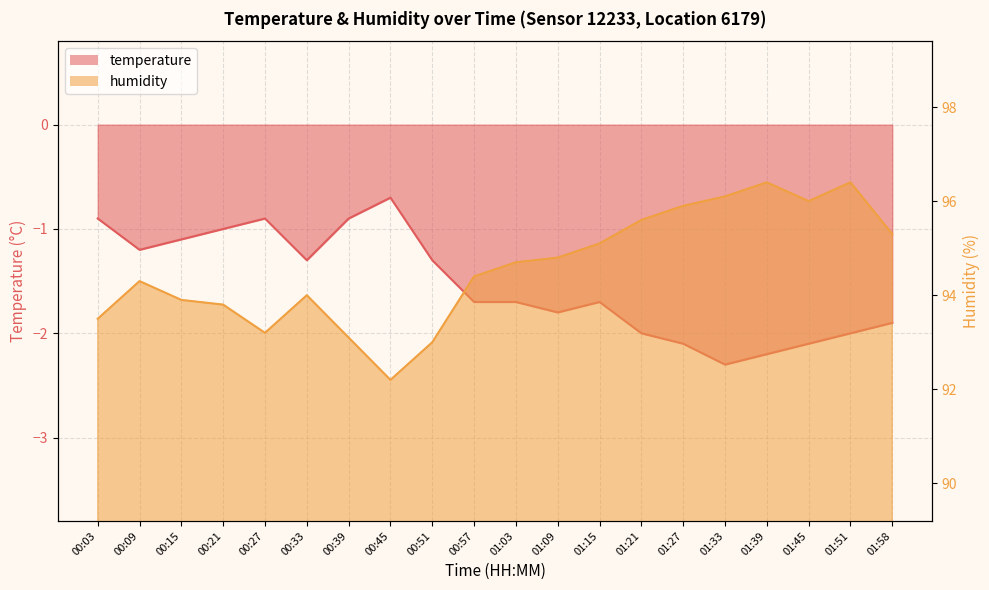

What are all the series names shown in the legend?

temperature, humidity